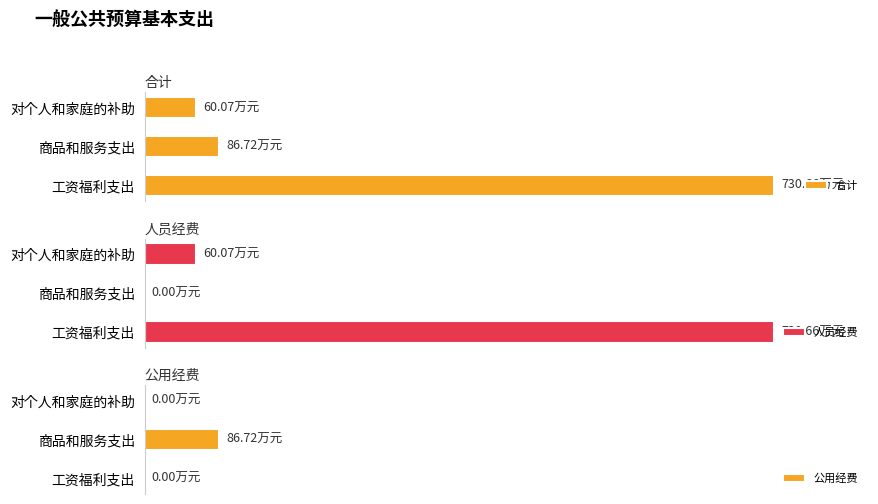

Is the value of 人员经费 at 工资福利支出 greater than the value of 公用经费 at 对个人和家庭的补助?

Yes